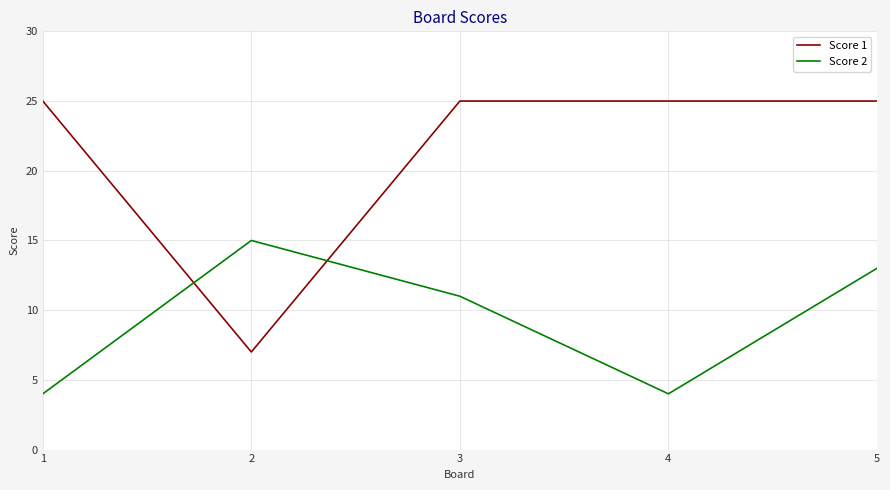

Which series has the largest range (max minus min)?

Score 1